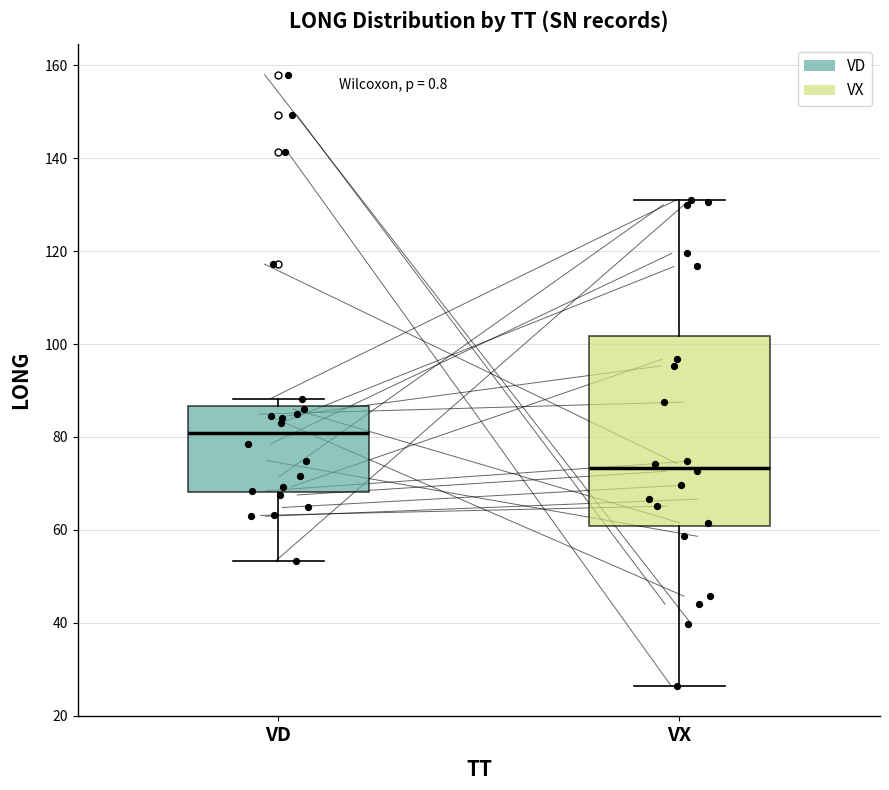

Where is the upper edge of the box for VX on the y-axis? The values are not printed on the chart, so give them approximately, as read against the axis.

102